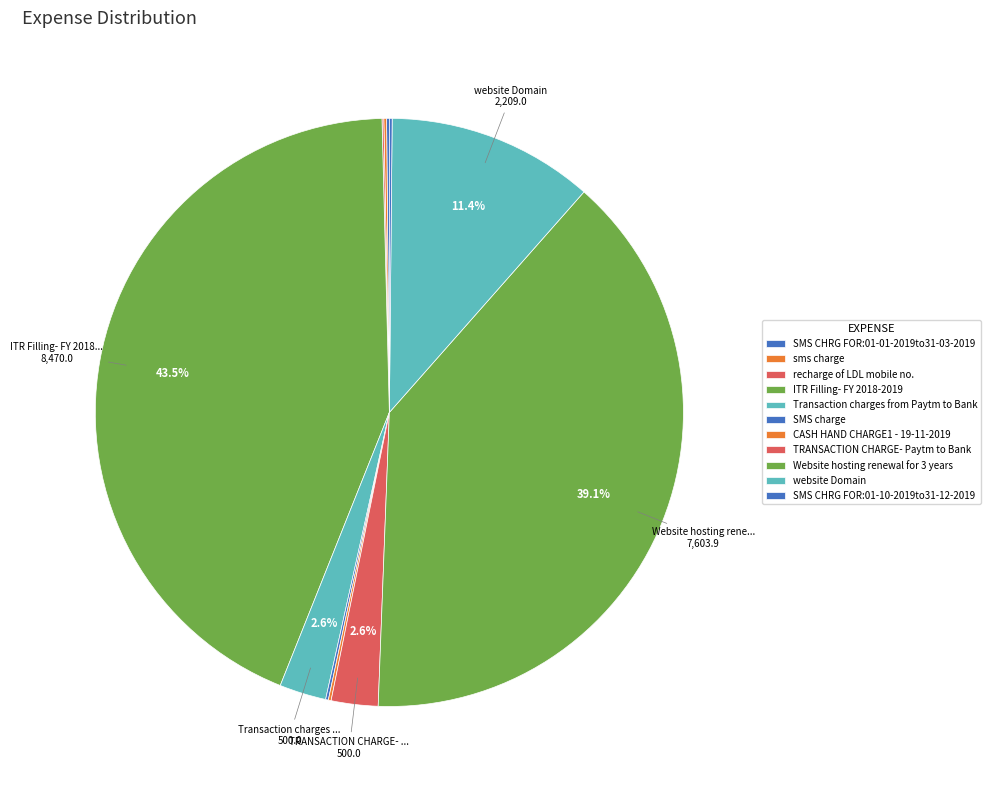

Which slice is the largest?

ITR Filling- FY 2018-2019